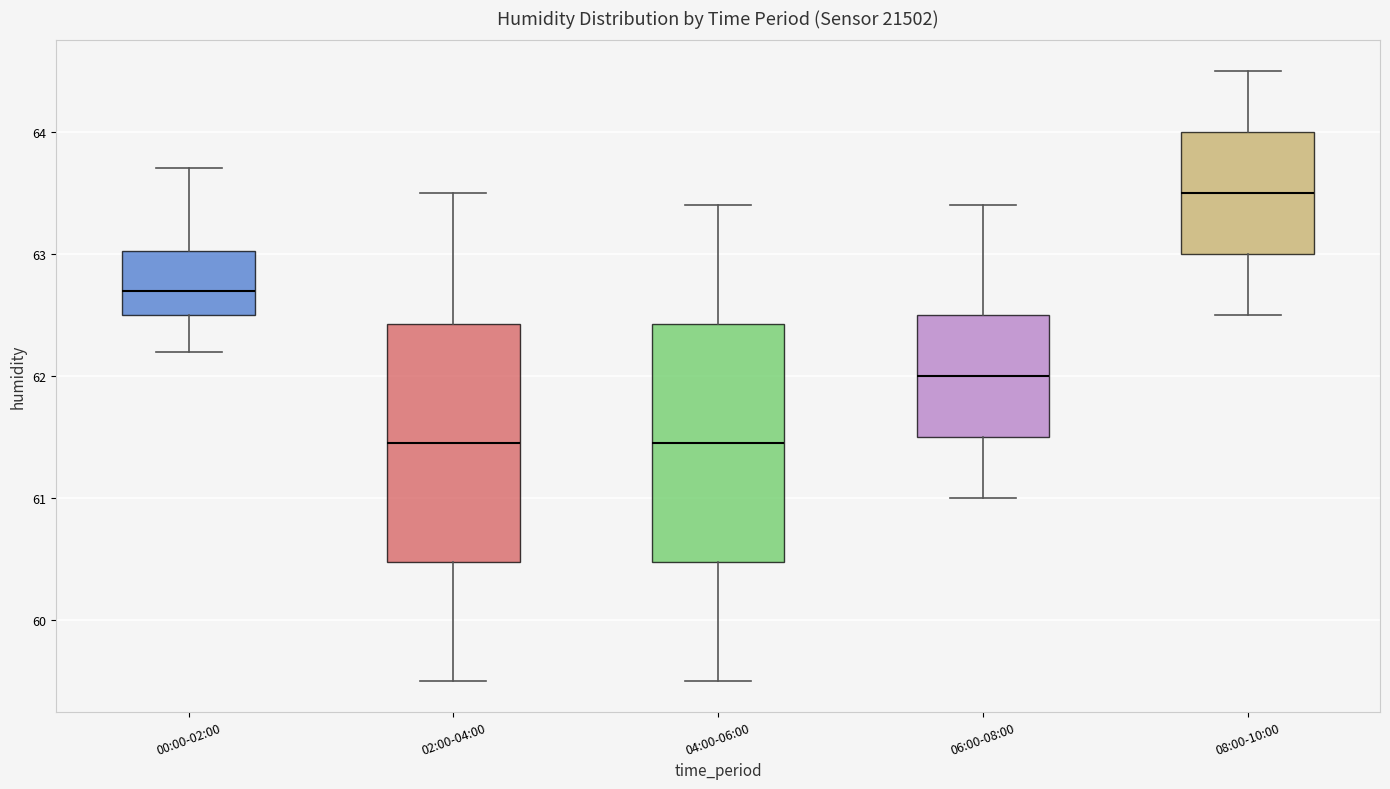

Where does the lower whisker of the box for 08:00-10:00 end on the y-axis? The values are not printed on the chart, so give them approximately, as read against the axis.

62.5